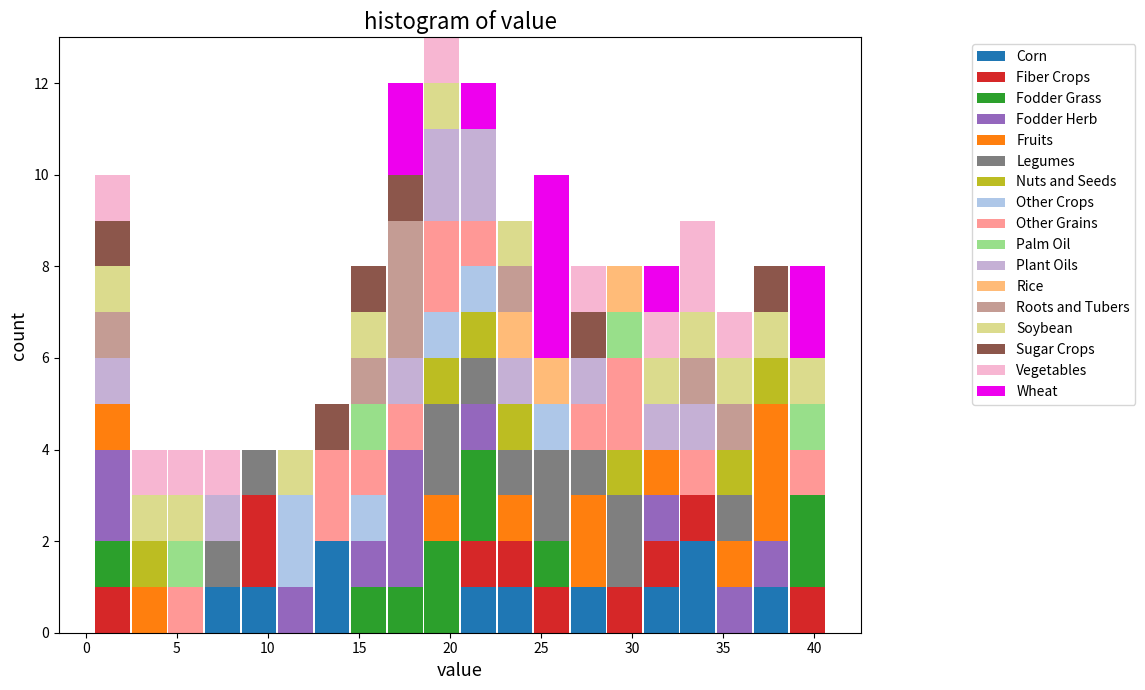

Which range on the x-axis has the tallest stacked bar (by total height)?

18.5 to 20.5